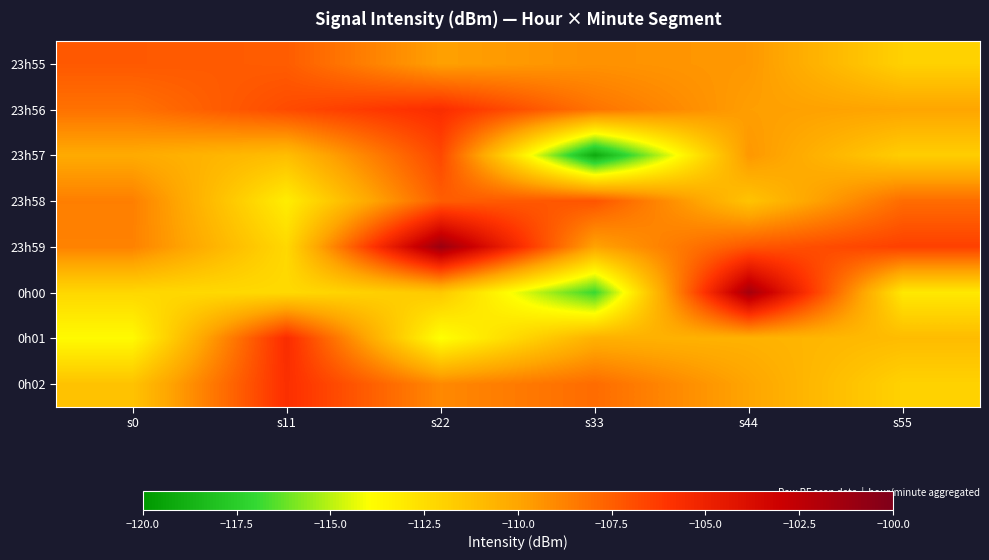

Where does the 0h01 series first go above -110?

s11